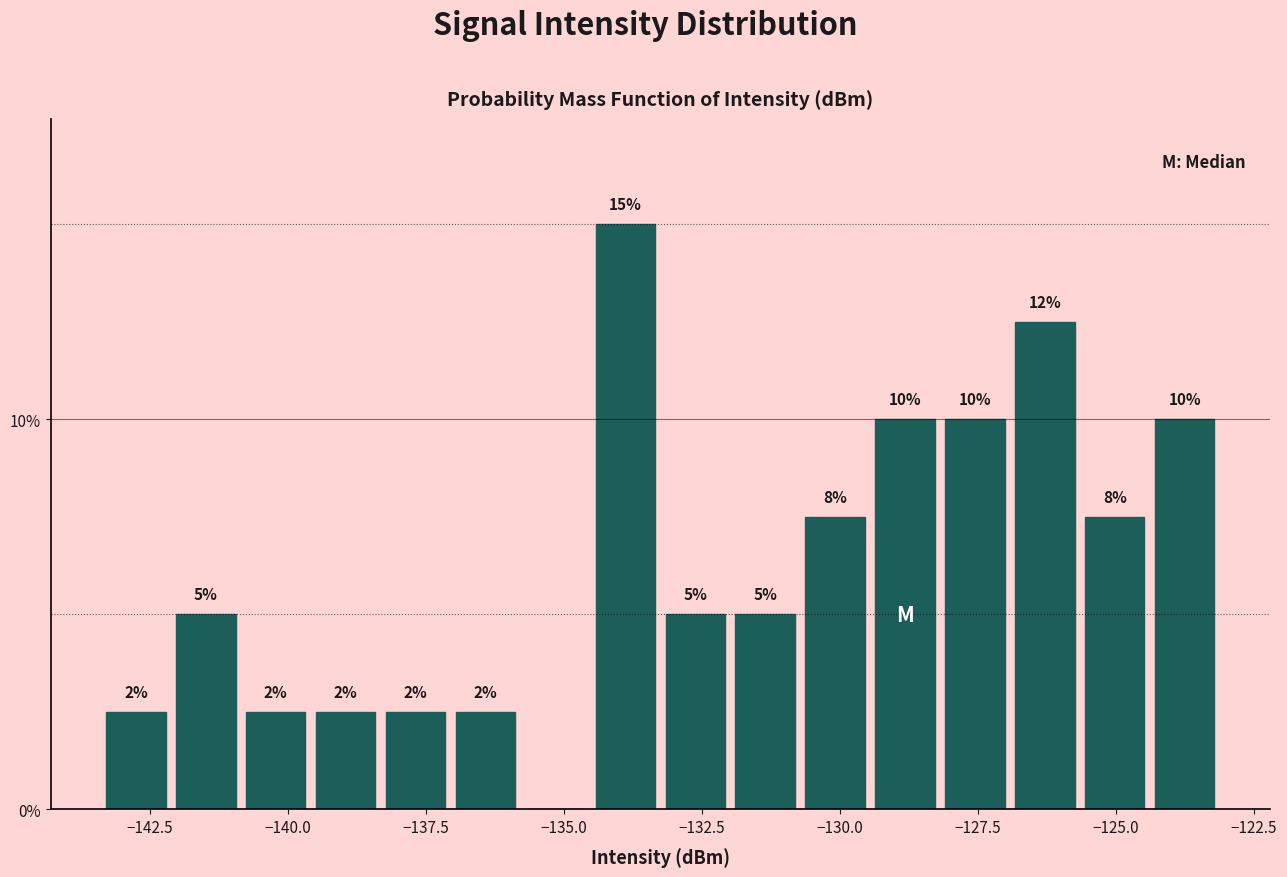

Read against the x-axis, roughly where is the centre of the tallest bar?

-134.0